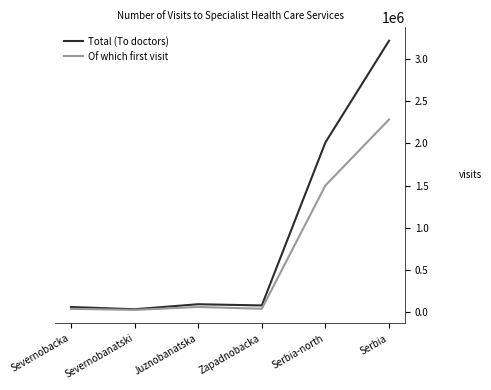

Which series changed the most between Juznobanatska and Serbia-north?

Total (To doctors)